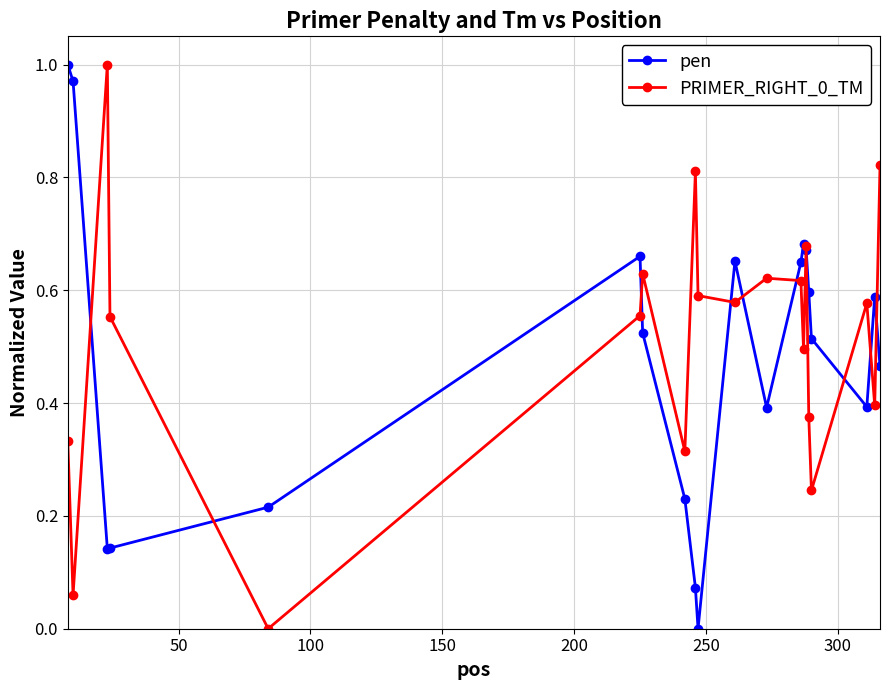

What are all the series names shown in the legend?

pen, PRIMER_RIGHT_0_TM